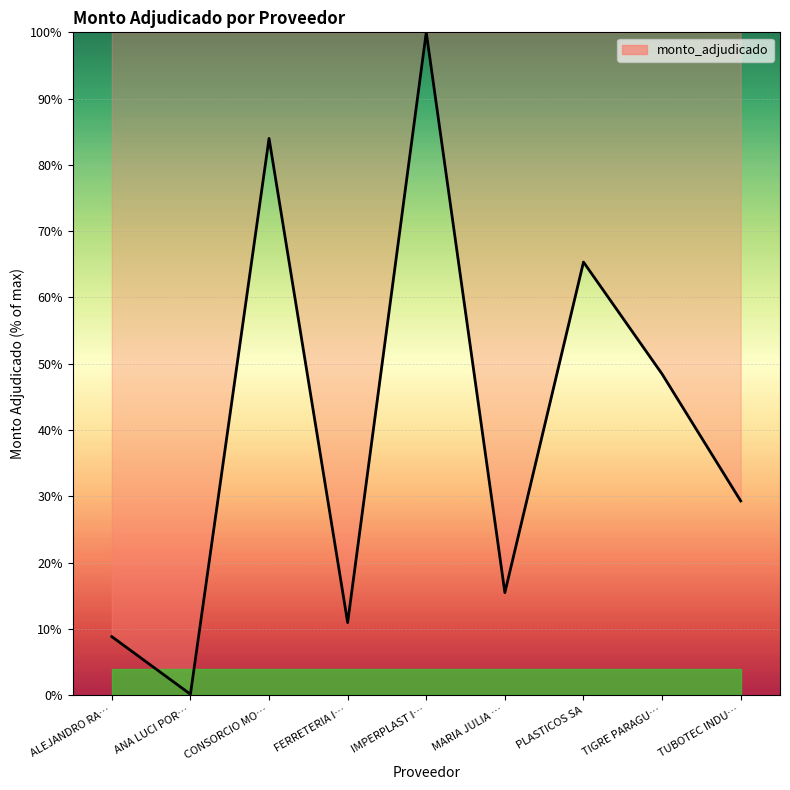

Which label corresponds to the largest value in the chart?

IMPERPLAST I…